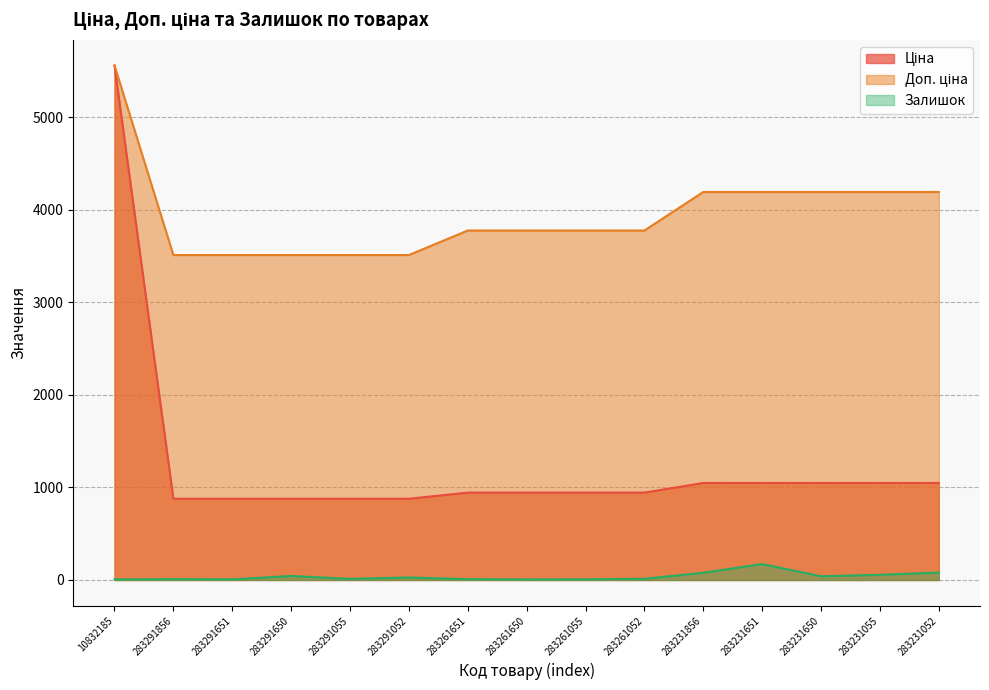

Rank the series by their average value, from highest to lowest.

Доп. ціна, Ціна, Залишок